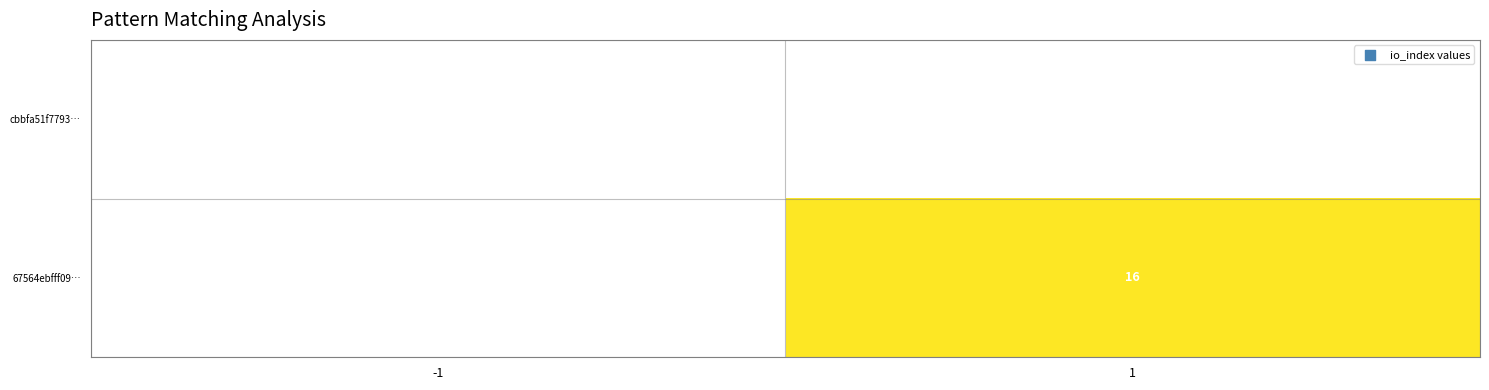

Which category has the highest value across all series?

1